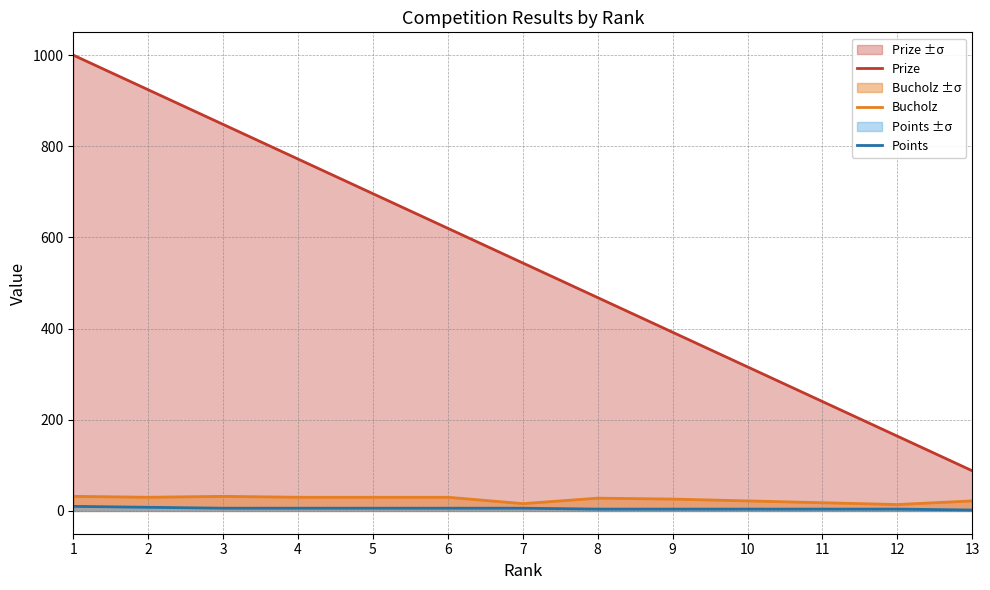

What is the difference between the Prize values at 11 and 2?

684